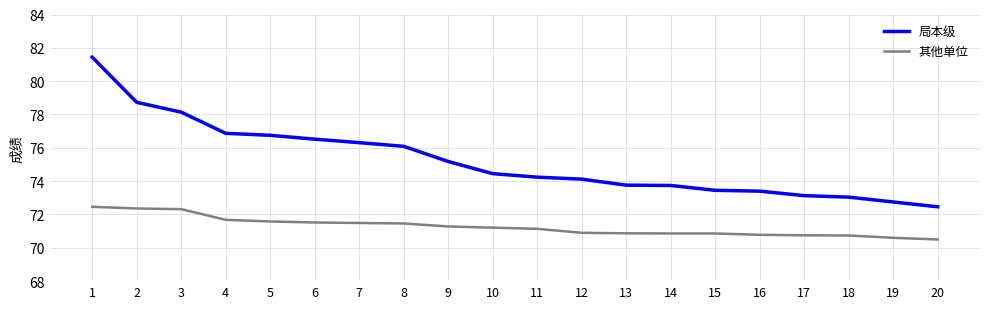

Which series has the widest spread of values?

局本级